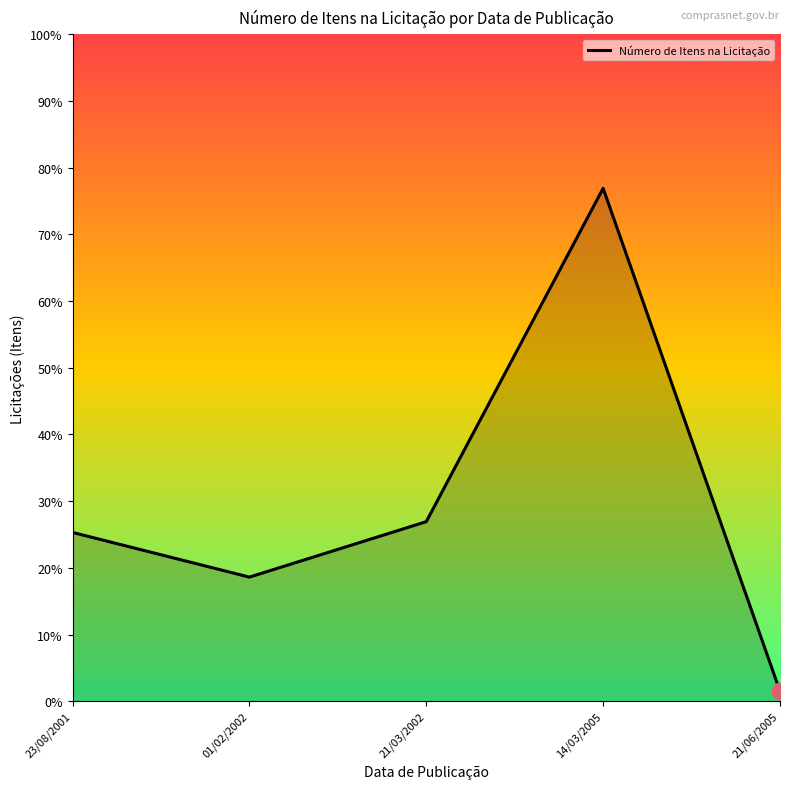

Does the chart display data point markers on the line(s)?

No